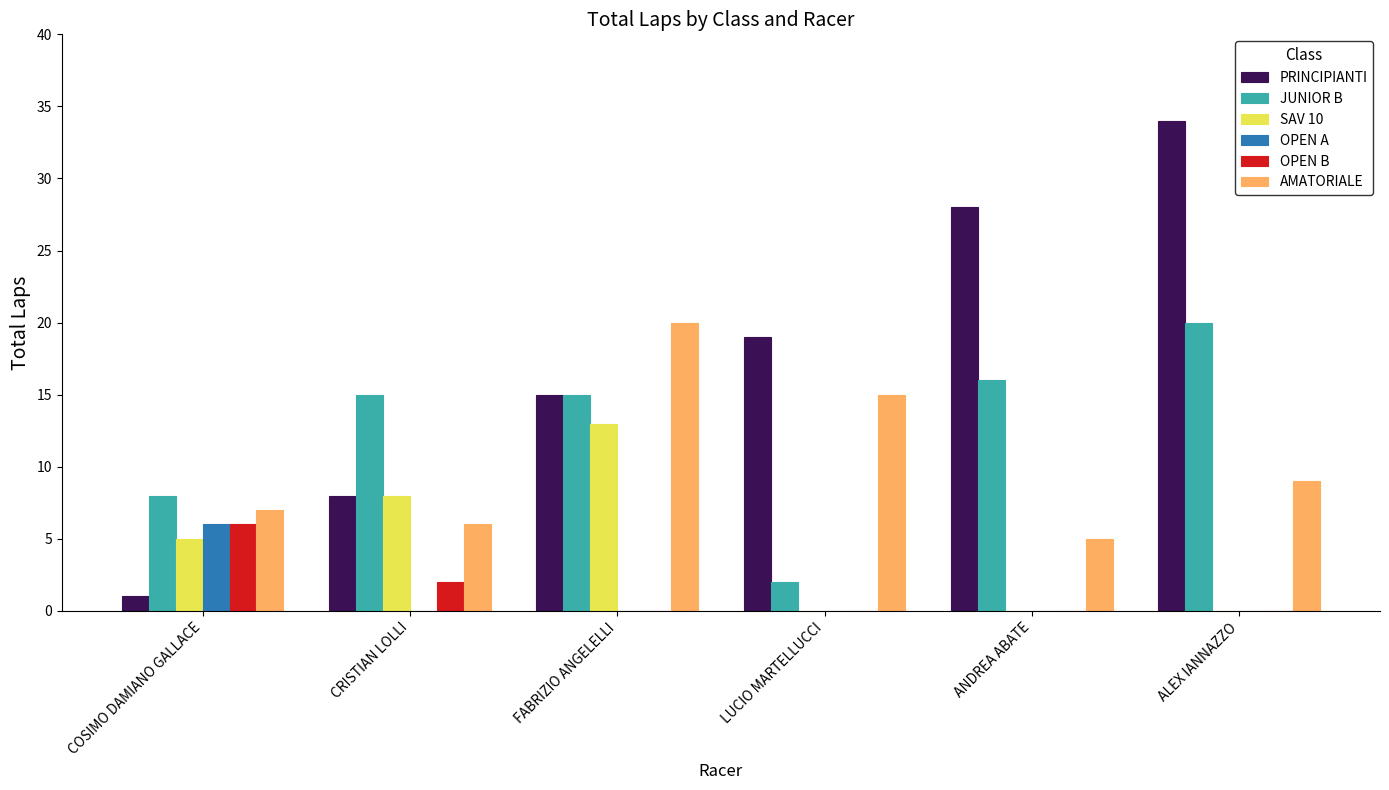

Is it true that OPEN A equals 0 at CRISTIAN LOLLI?

True